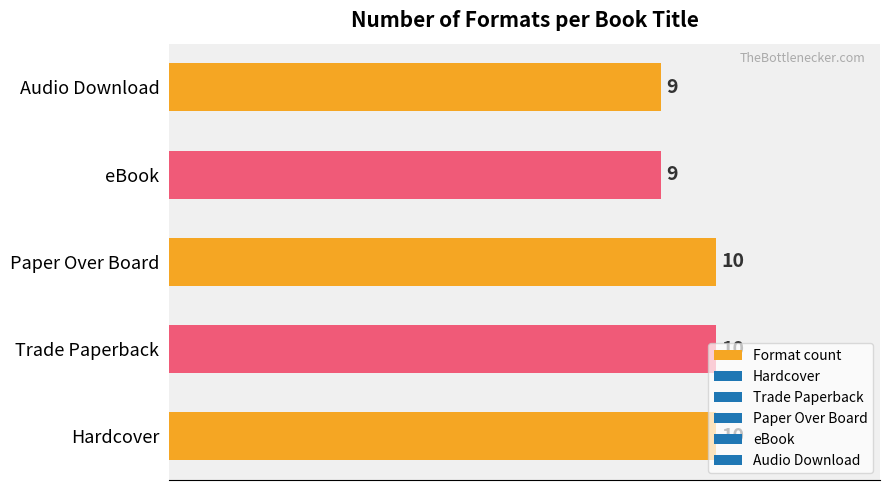

Count the values in the range 9 to 10.

5